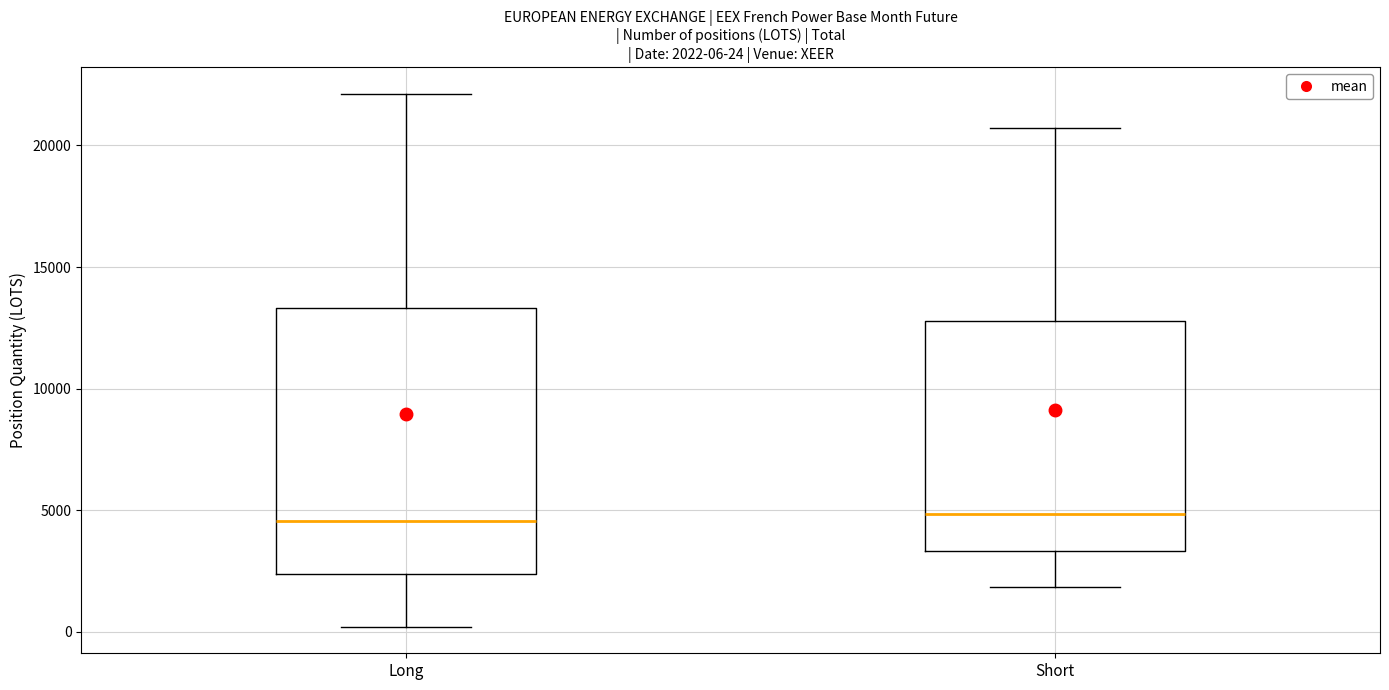

Comparing the boxes themselves (not the whiskers), which one is the tallest?

Long